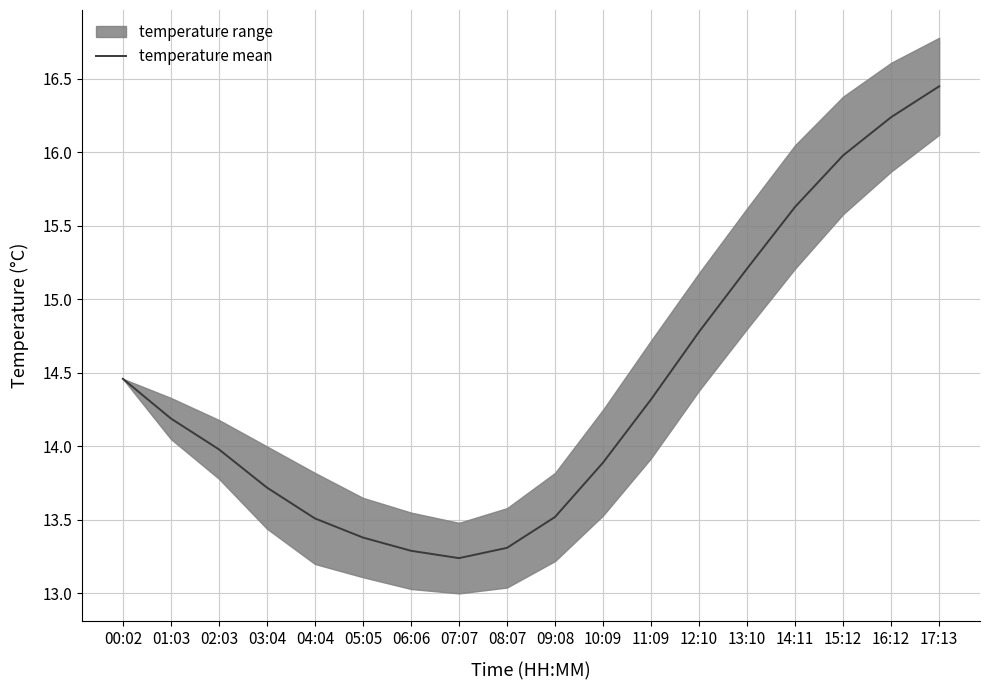

Which has a higher value, 12:10 or 17:13?

17:13